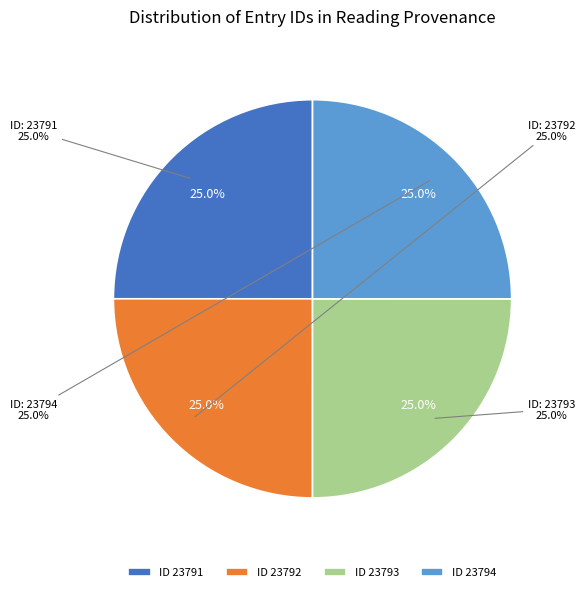

To the nearest percent, what percentage of the pie is id_23794?

25%